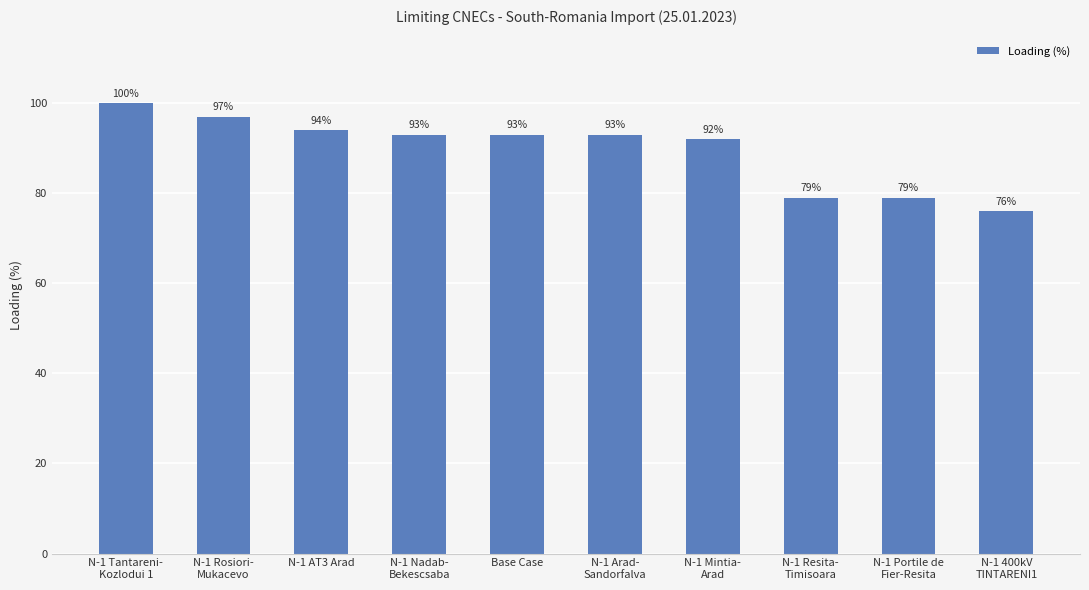

Where is the data nearest to the value 88?

N-1 Mintia-
Arad